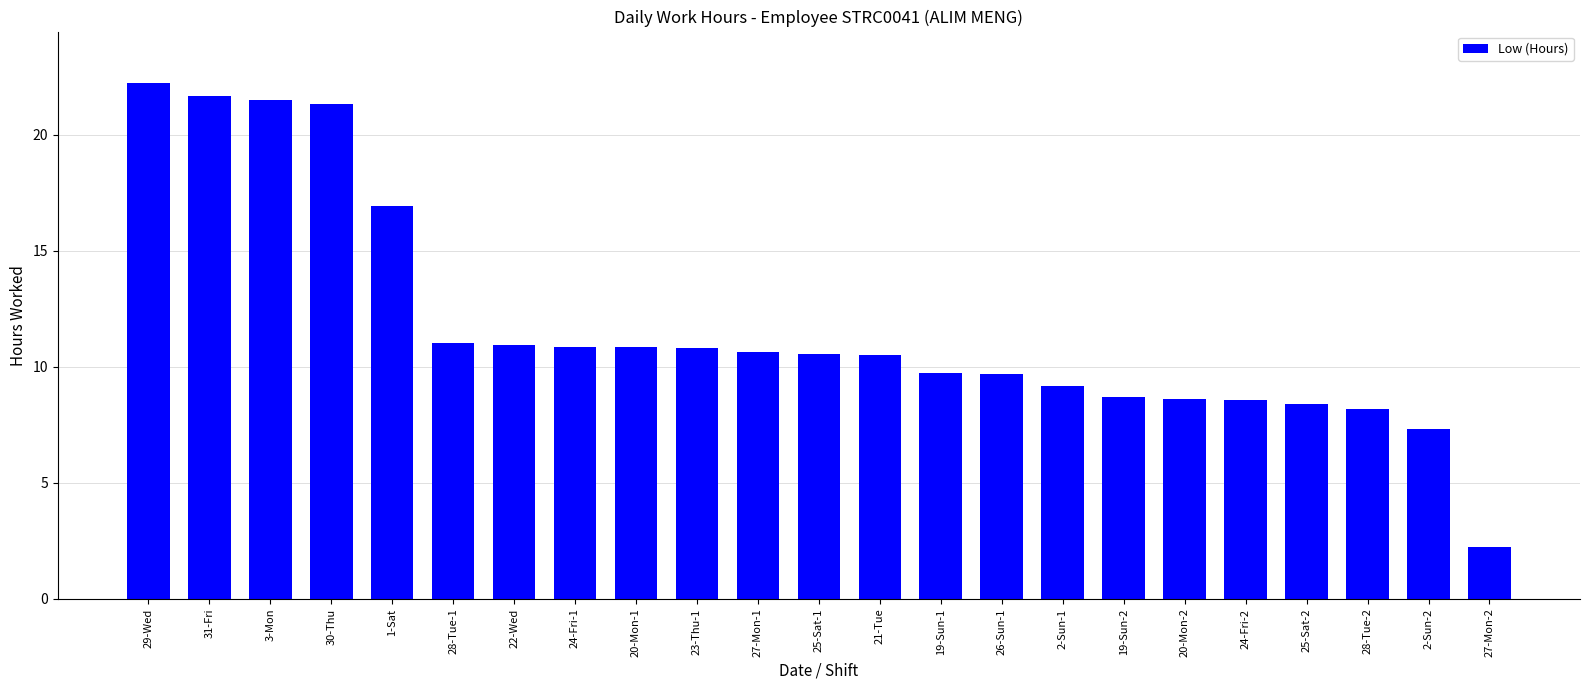

Approximately how many times larger is the value at 28-Tue-2 compared to 19-Sun-2?

0.9